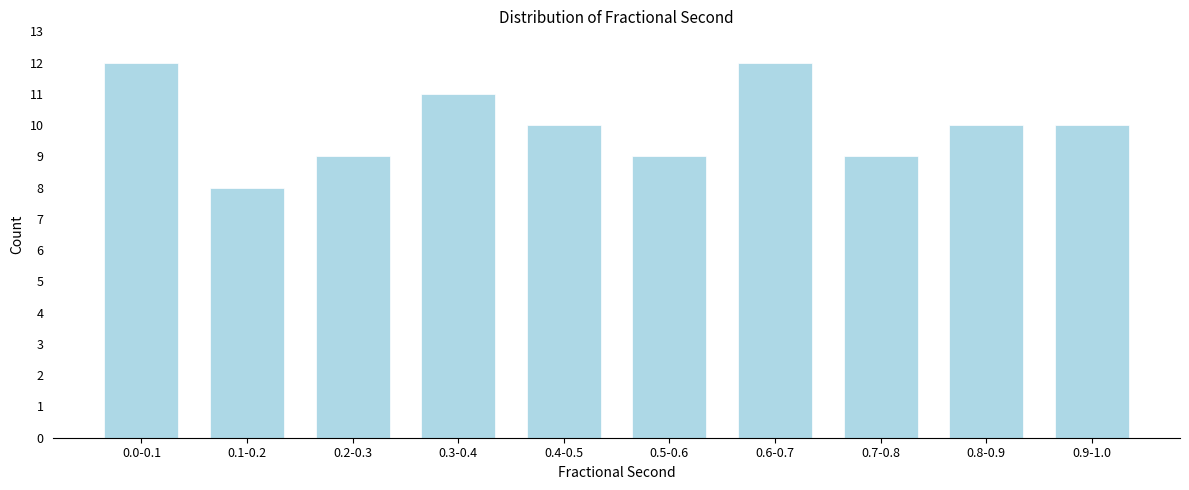

Reading left to right, extract all data points from this chart.

0.0-0.1=12	0.1-0.2=8	0.2-0.3=9	0.3-0.4=11	0.4-0.5=10	0.5-0.6=9	0.6-0.7=12	0.7-0.8=9	0.8-0.9=10	0.9-1.0=10